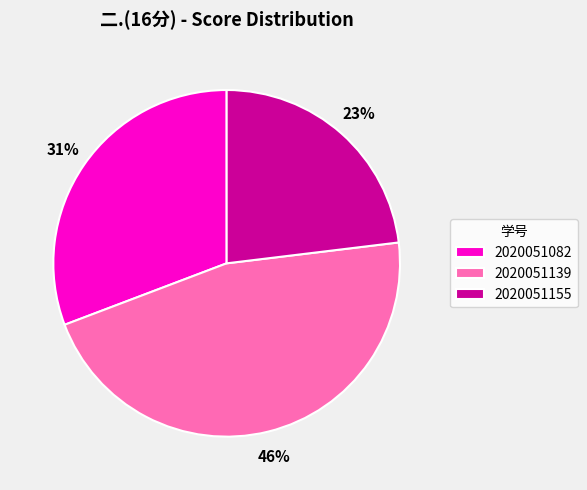

Do 2020051082 and 2020051155 together represent more than half of the pie?

Yes